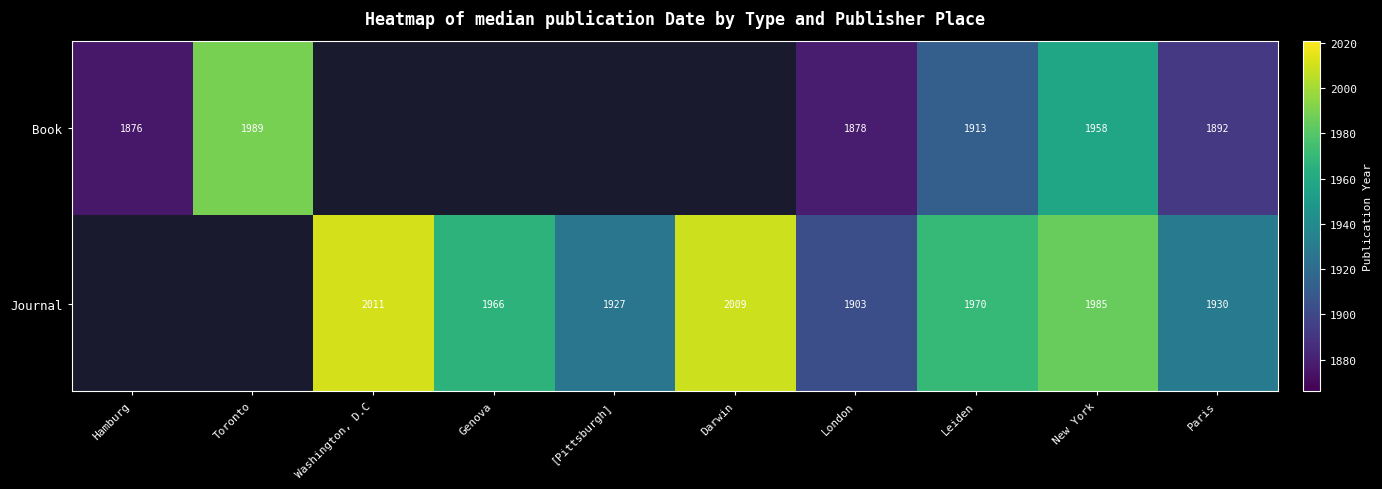

The Book series shows 544.1 at New York. True or false?

False